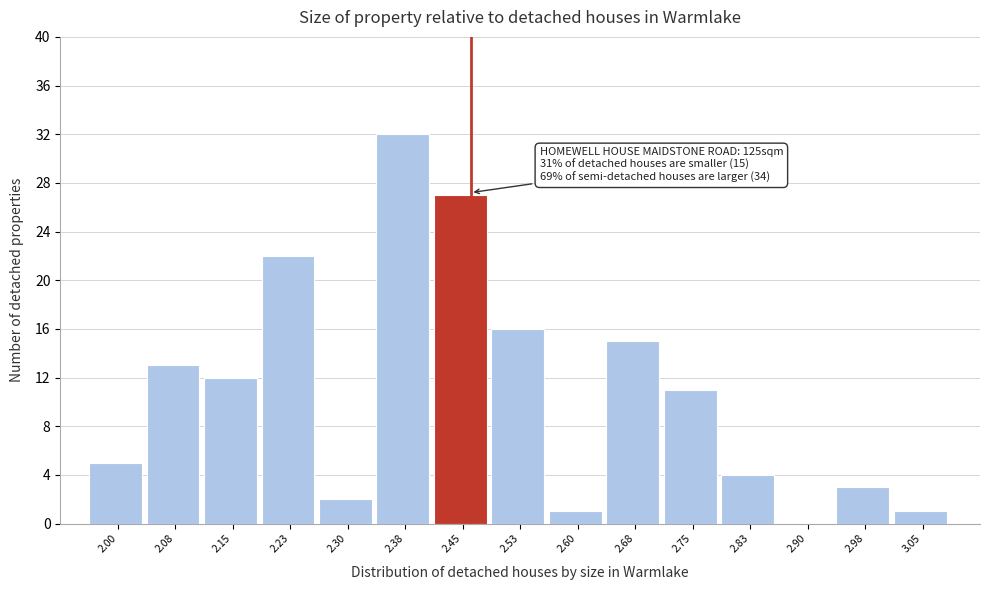

Reading left to right, what are all the values shown in this chart?

2.00=5	2.08=13	2.15=12	2.23=22	2.30=2	2.38=32	2.45=27	2.53=16	2.60=1	2.68=15	2.75=11	2.83=4	2.90=0	2.98=3	3.05=1